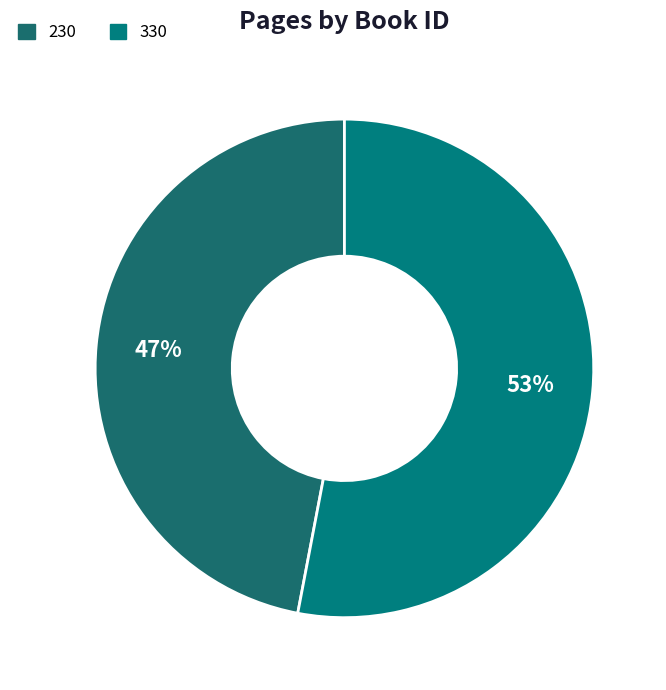

Is 330 the majority of the pie?

Yes